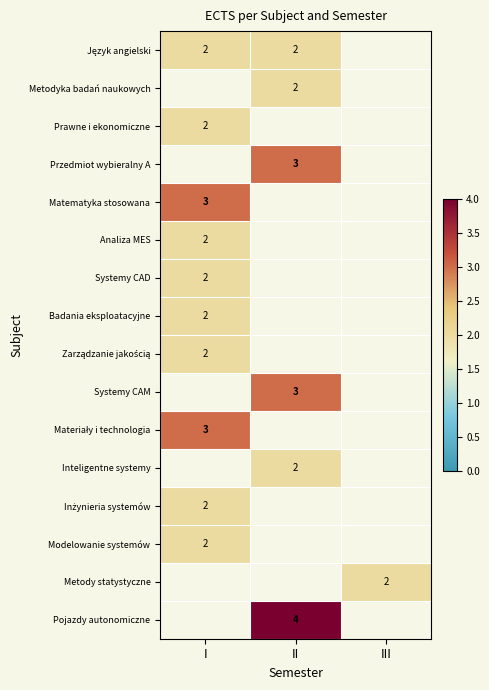

The value of Przedmiot wybieralny A at II is 3. True or false?

True